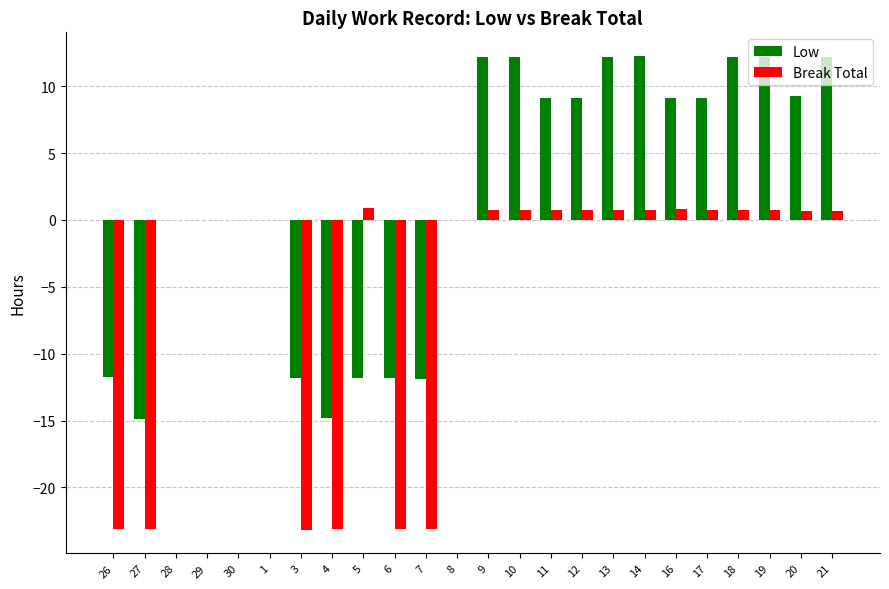

Is the value of Low at 9 greater than the value of Break Total at 5?

Yes